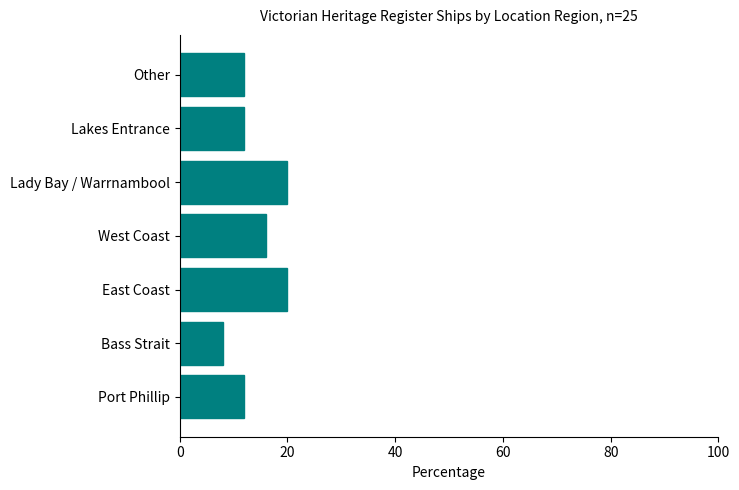

How many categories are shown in the chart?

7